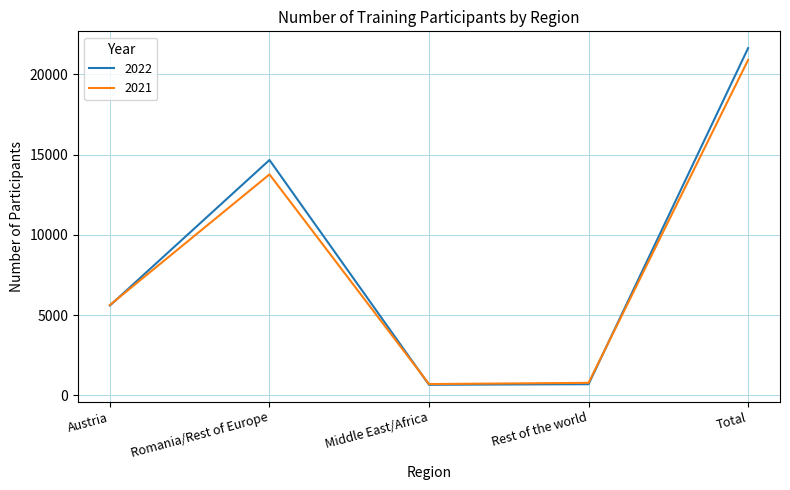

Rank the series by their maximum value, from lowest to highest.

2021, 2022